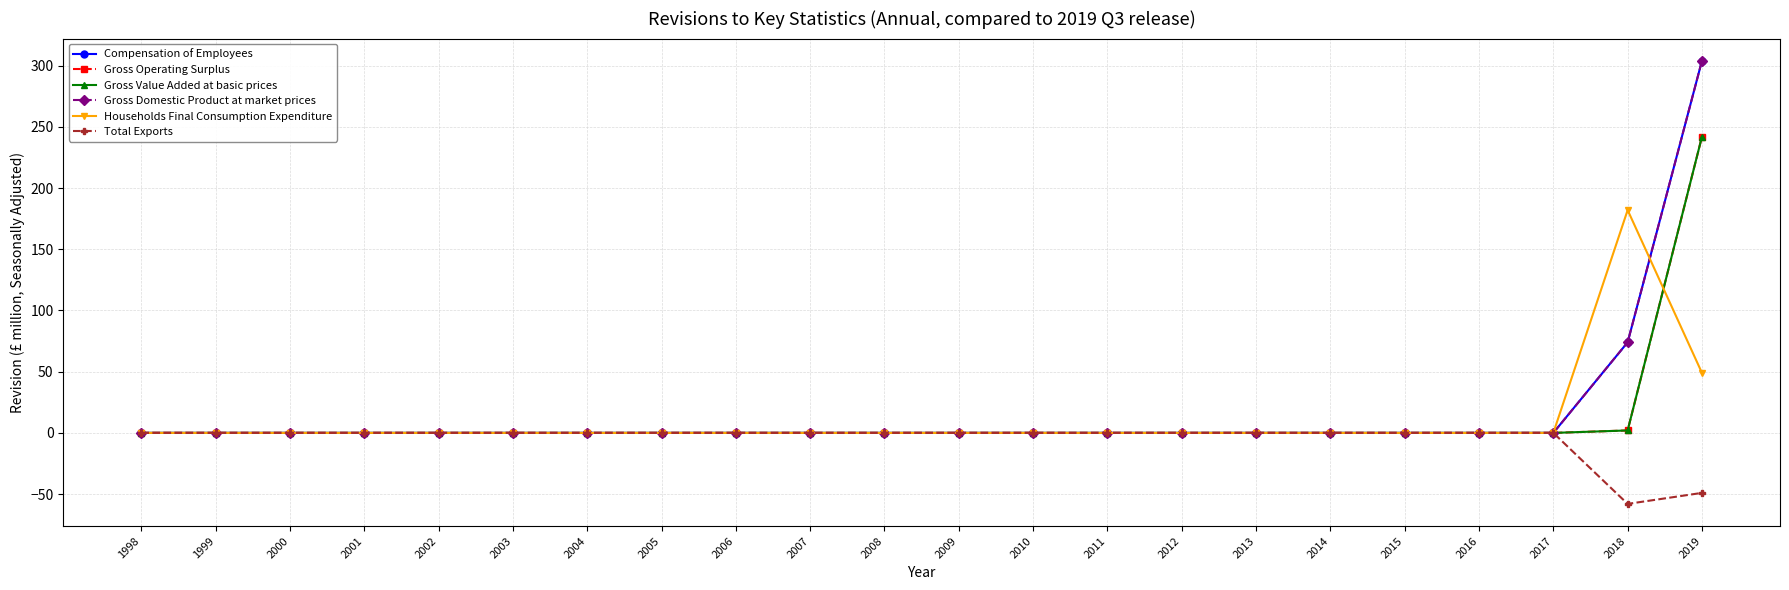

At which category does the chart reach its minimum across all series?

2018